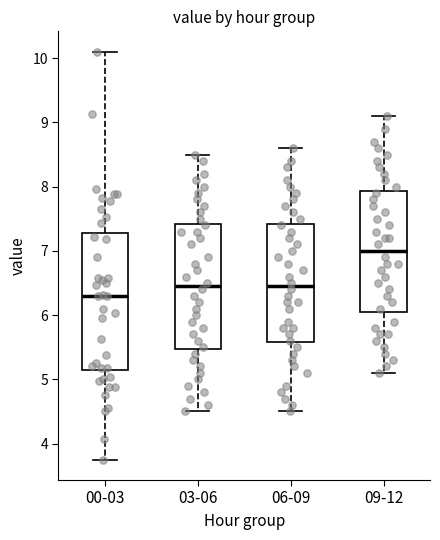

Which box is the tallest, from its lower edge to its upper edge?

00-03